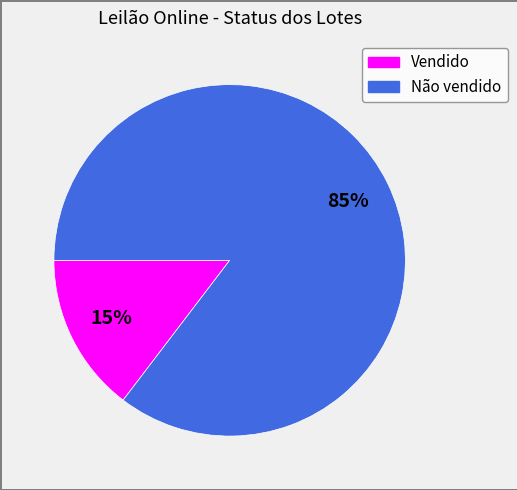

What percentage is the Não vendido slice, to the nearest percent?

85%